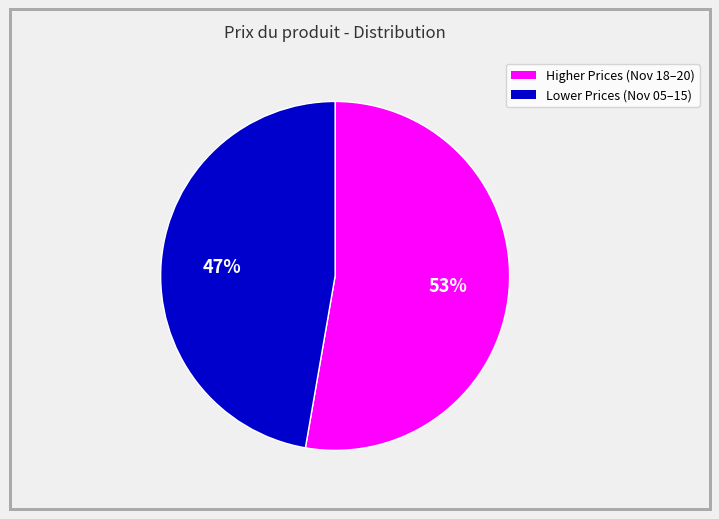

Is there any slice that represents more than half of the pie?

Yes